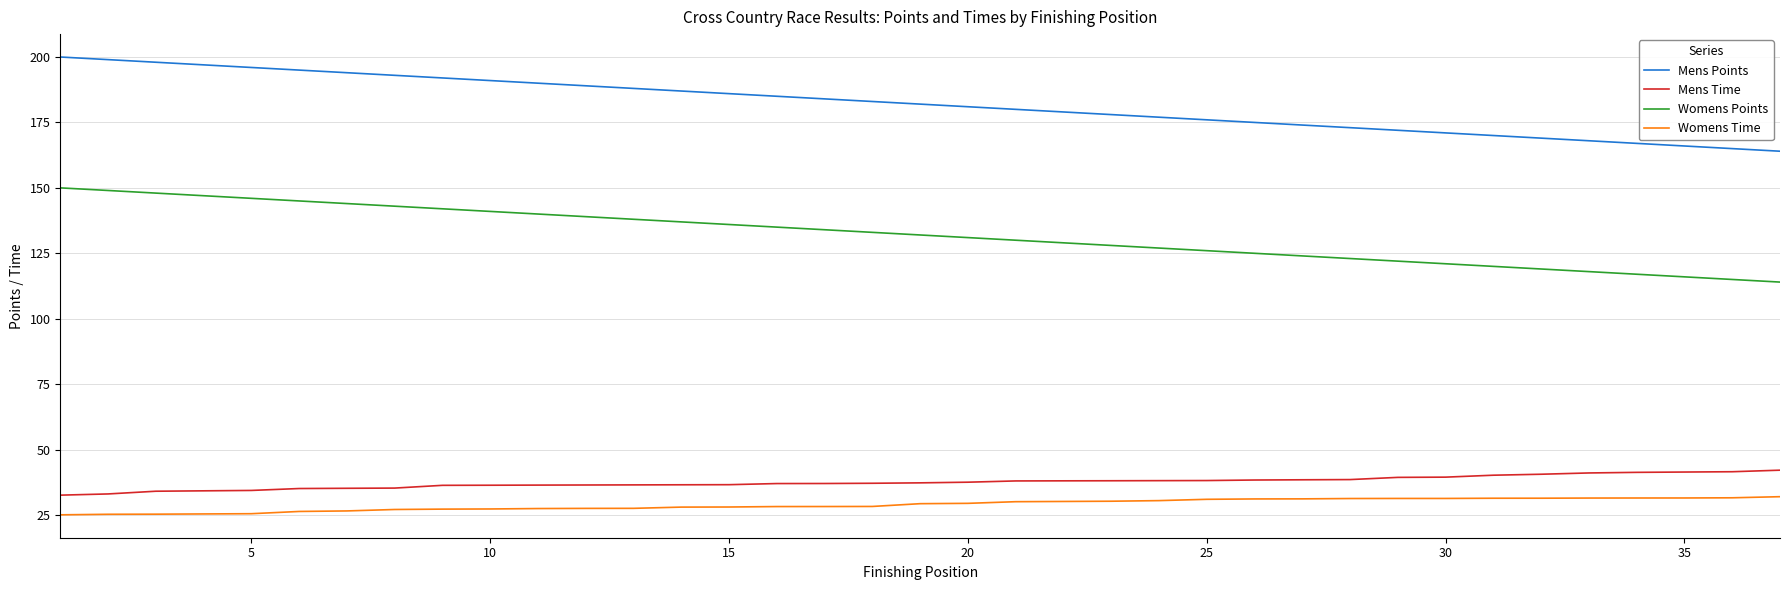

Which series has the largest total across all categories?

Mens Points